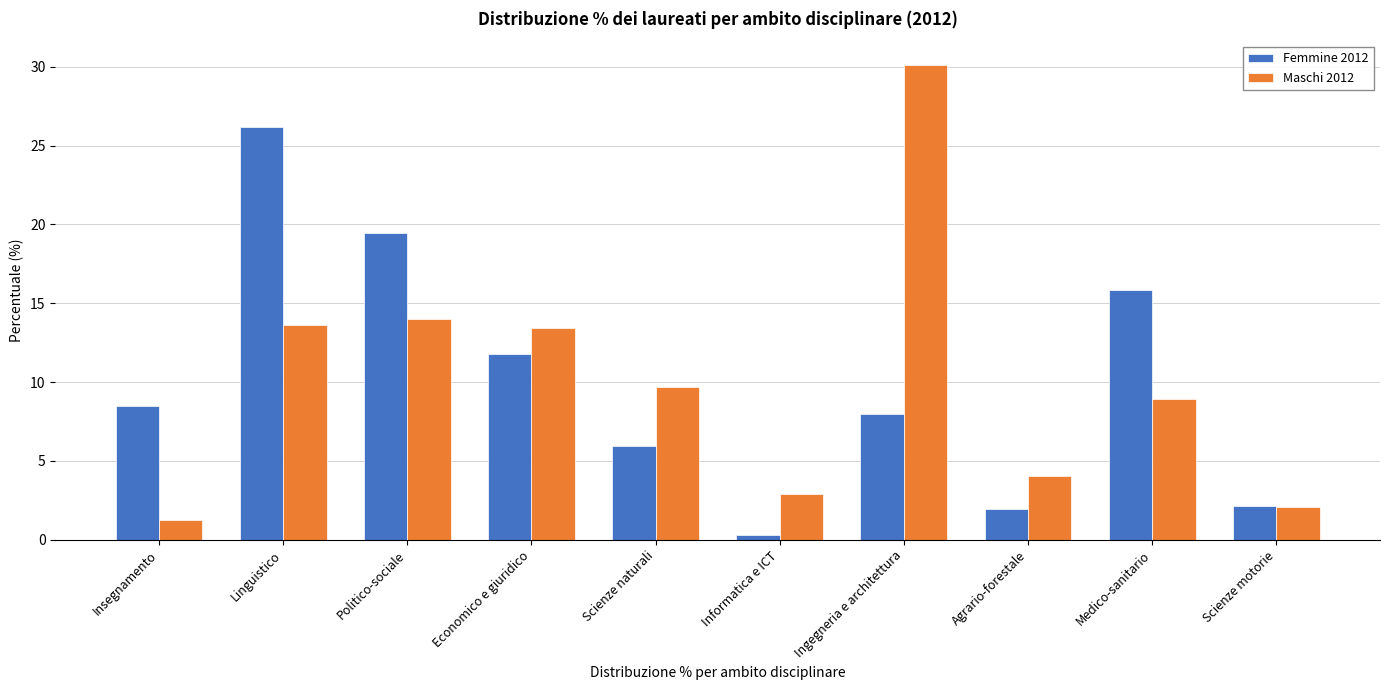

Reading left to right, transcribe all the data shown in this chart.

Femmine 2012: Insegnamento=8.5	Linguistico=26.2	Politico-sociale=19.4	Economico e giuridico=11.8	Scienze naturali=5.9	Informatica e ICT=0.3	Ingegneria e architettura=7.9	Agrario-forestale=2.0	Medico-sanitario=15.8	Scienze motorie=2.2
Maschi 2012: Insegnamento=1.2	Linguistico=13.6	Politico-sociale=14.0	Economico e giuridico=13.4	Scienze naturali=9.7	Informatica e ICT=2.9	Ingegneria e architettura=30.1	Agrario-forestale=4.0	Medico-sanitario=8.9	Scienze motorie=2.1